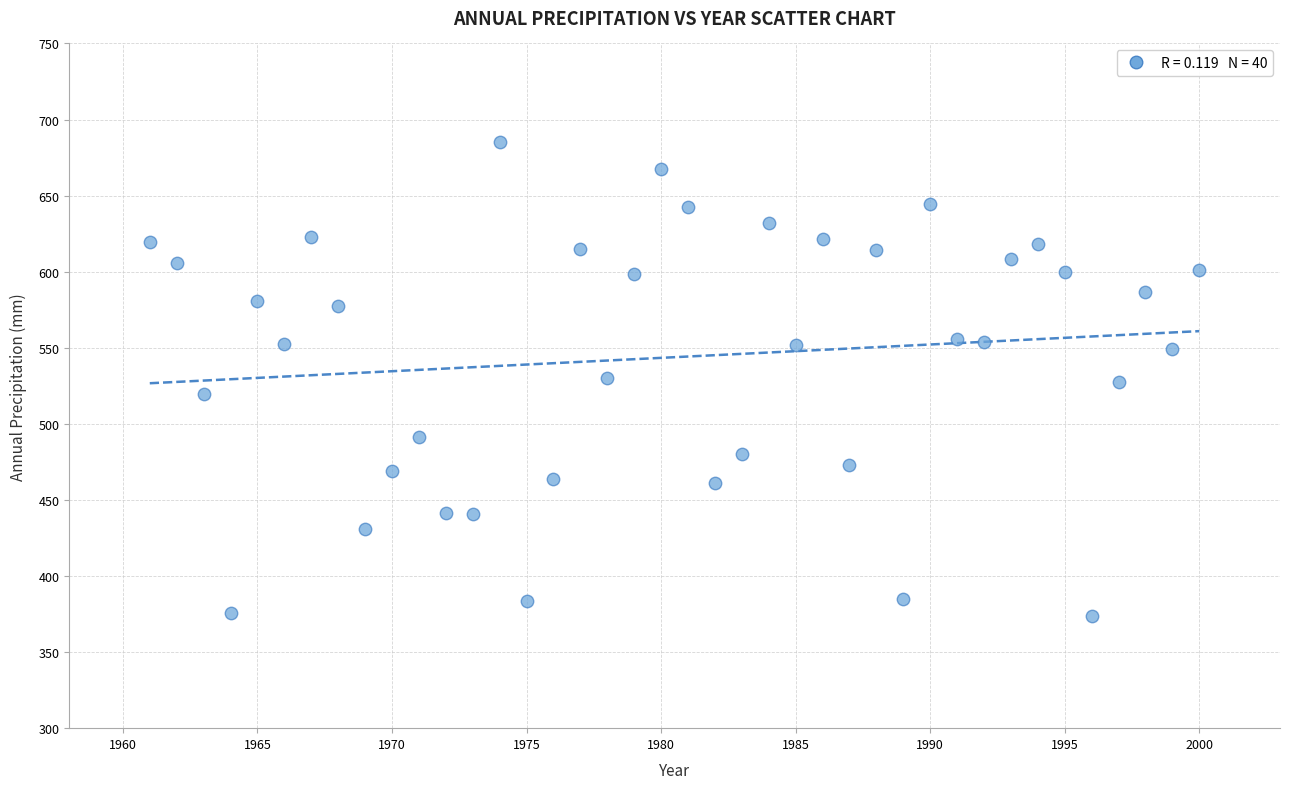

What is the range of Y values (max minus min)?

312.0